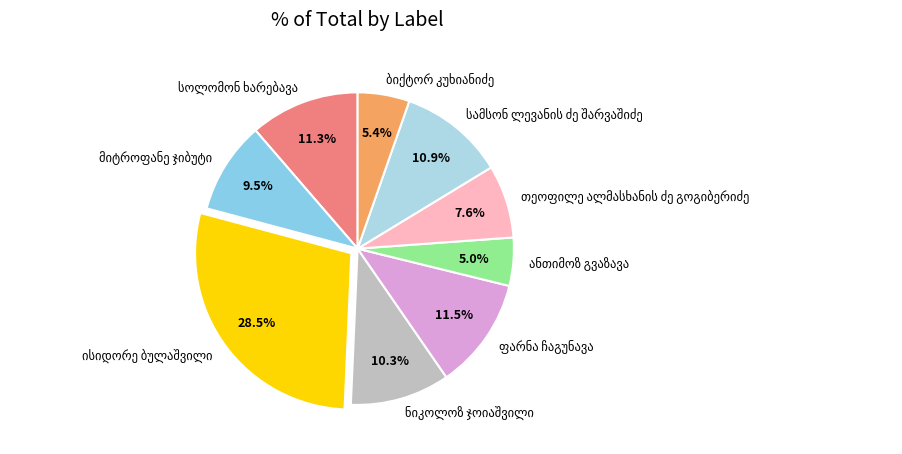

Is there any slice that represents more than half of the pie?

No